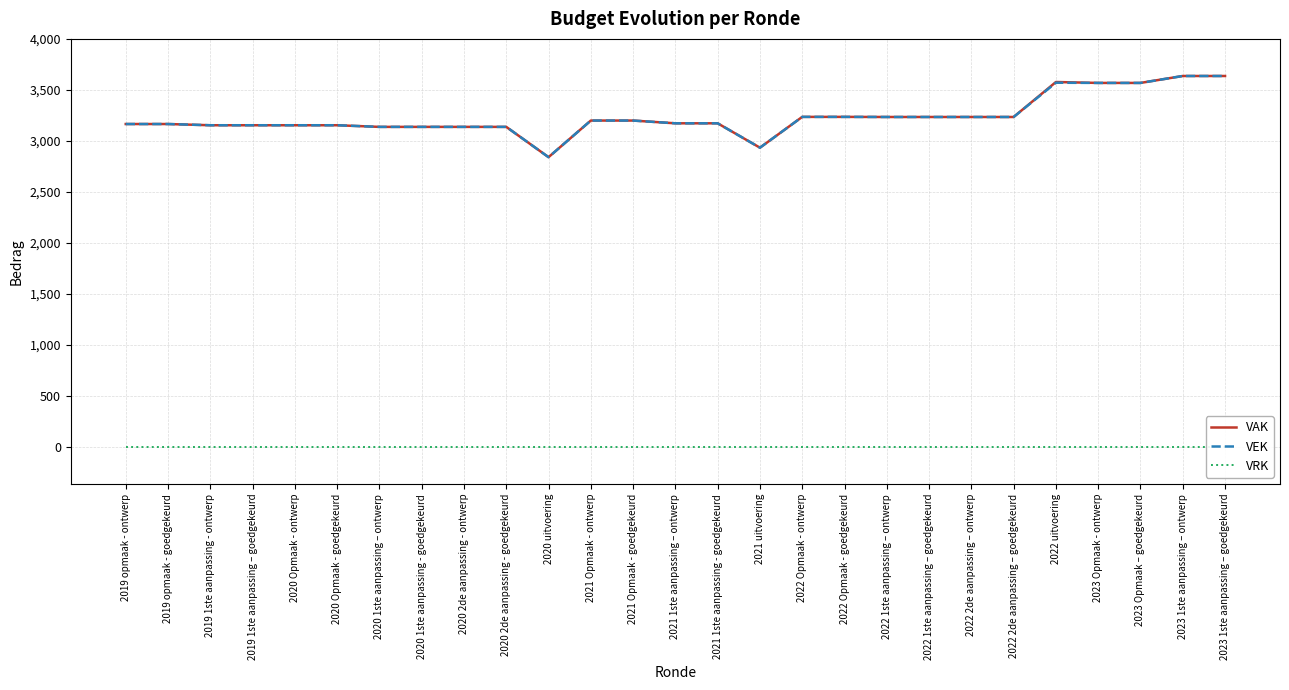

Where is VEK nearest to the value 3240?

2022 Opmaak - ontwerp